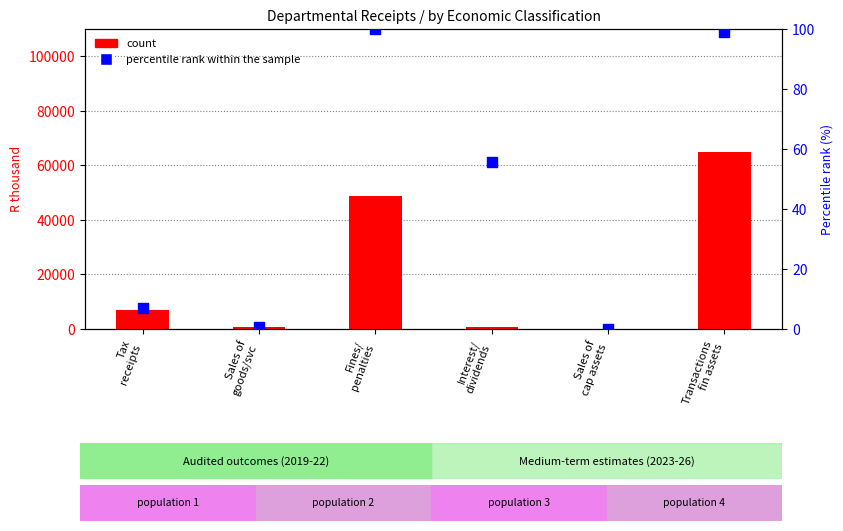

What are all the series names shown in the legend?

count, percentile rank within the sample